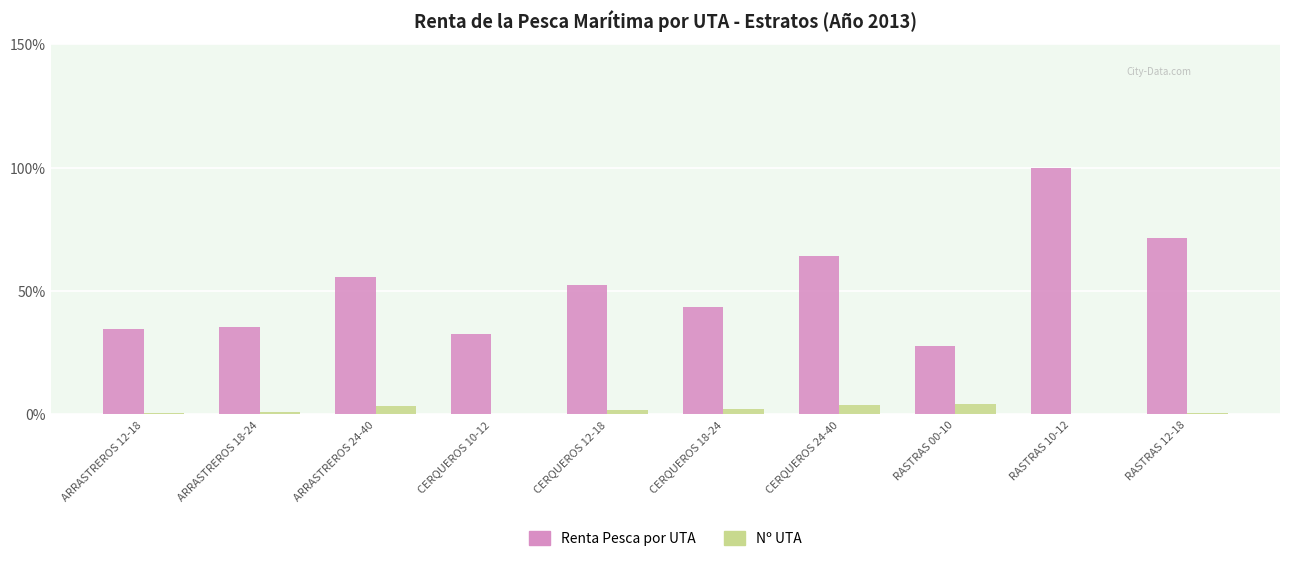

At which category does the chart reach its peak across all series?

RASTRAS 10-12